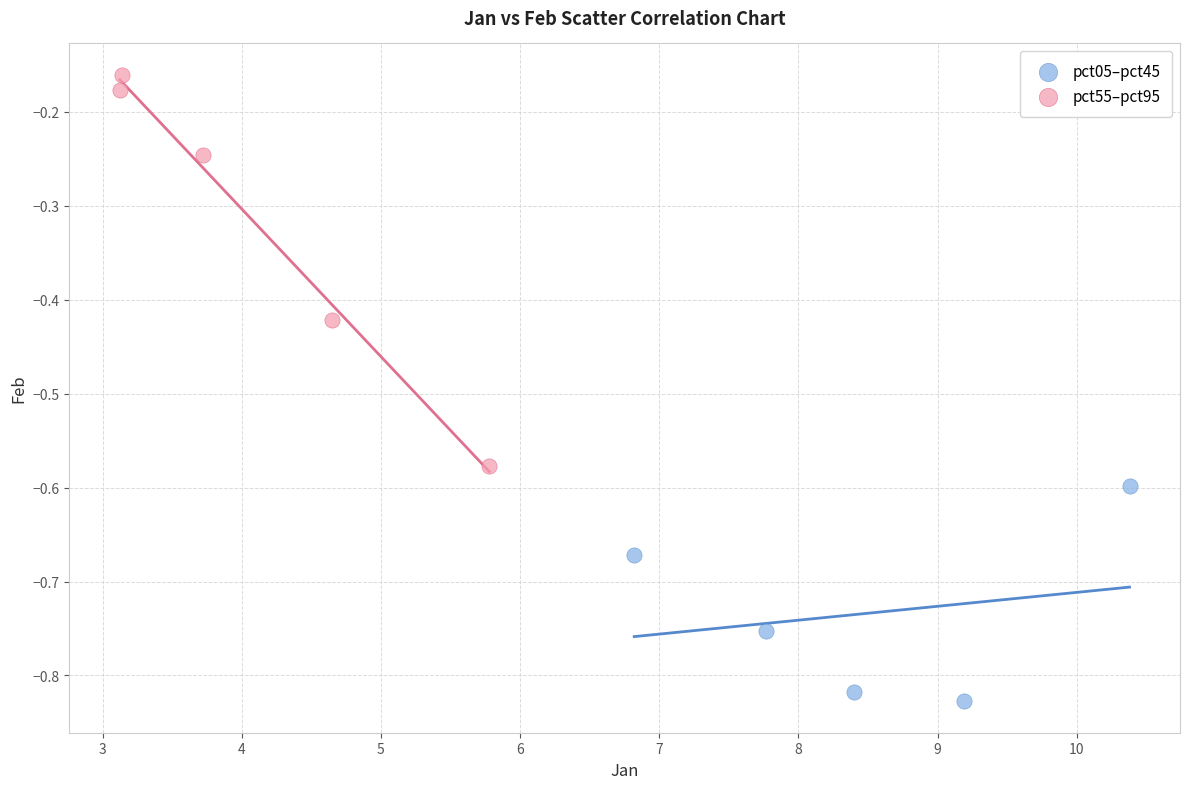

Which series reaches the minimum Y coordinate?

pct05–pct45